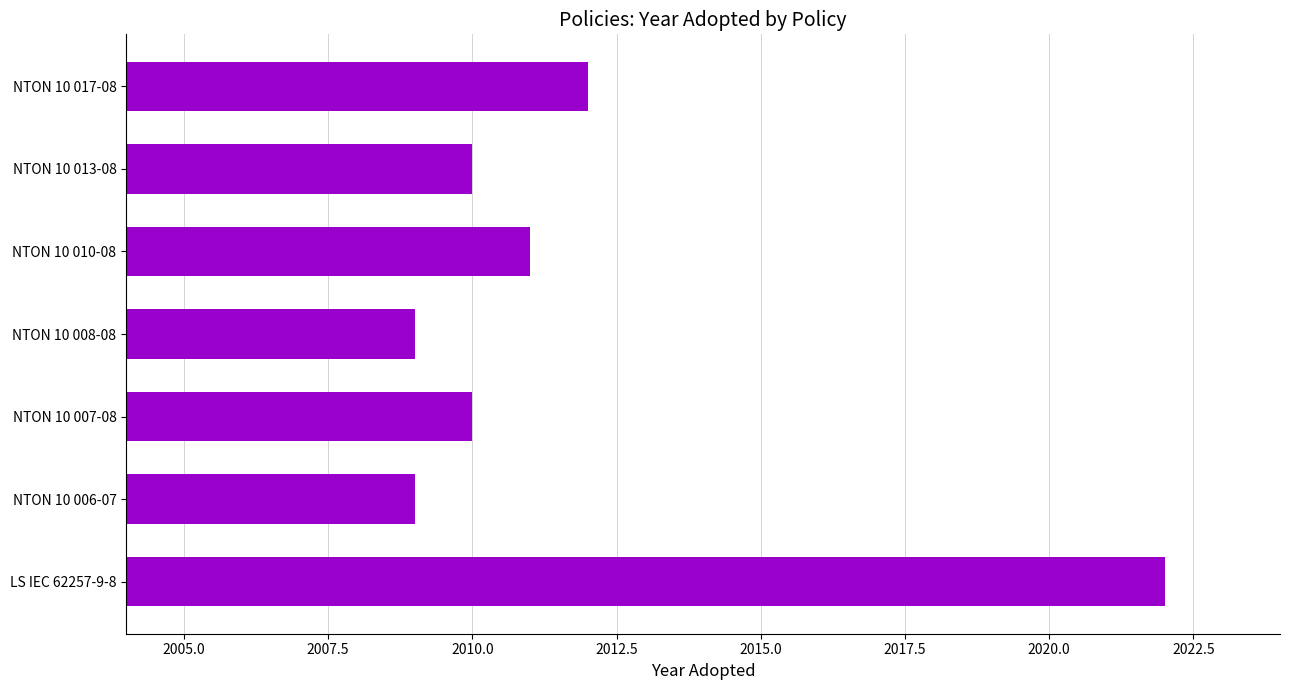

What is the greatest value displayed?

2022